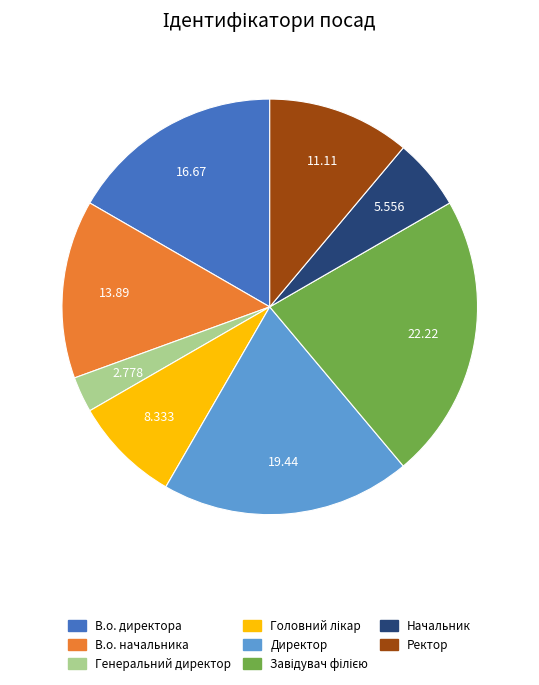

Which category has the smallest portion of the pie?

Генеральний директор